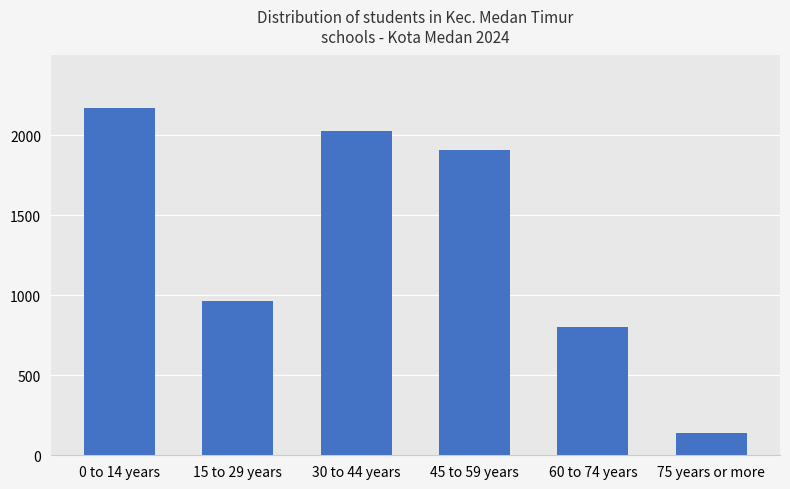

Reading left to right, list all the values displayed in this chart.

2174	965	2031	1912	801	138